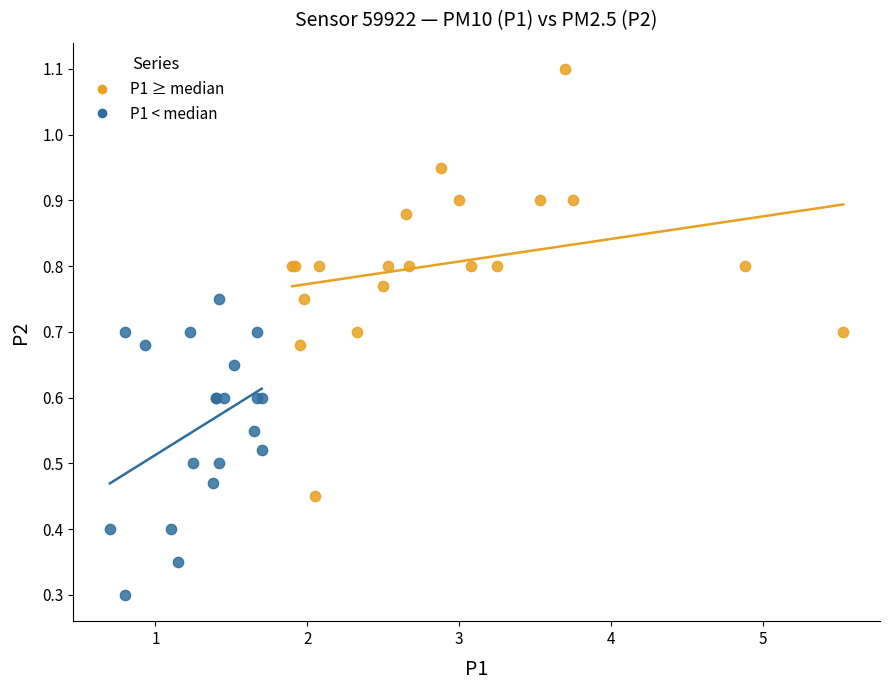

Which series reaches the maximum Y coordinate?

P1 ≥ median